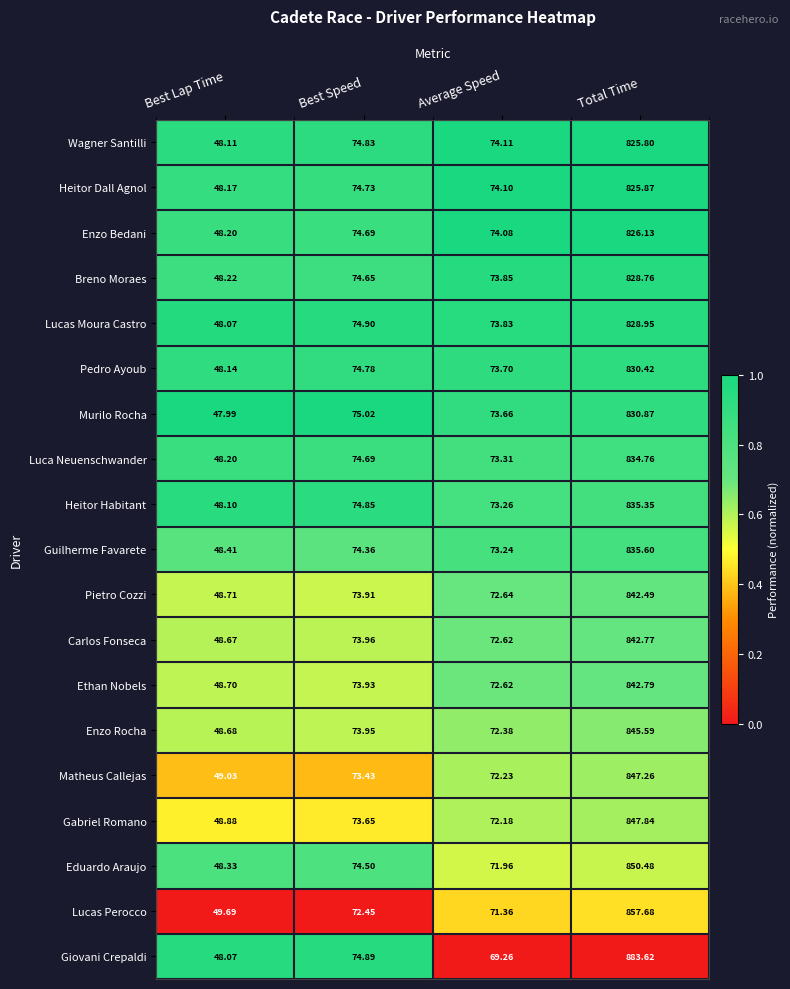

At which label does Matheus Callejas first exceed 73?

Best Speed